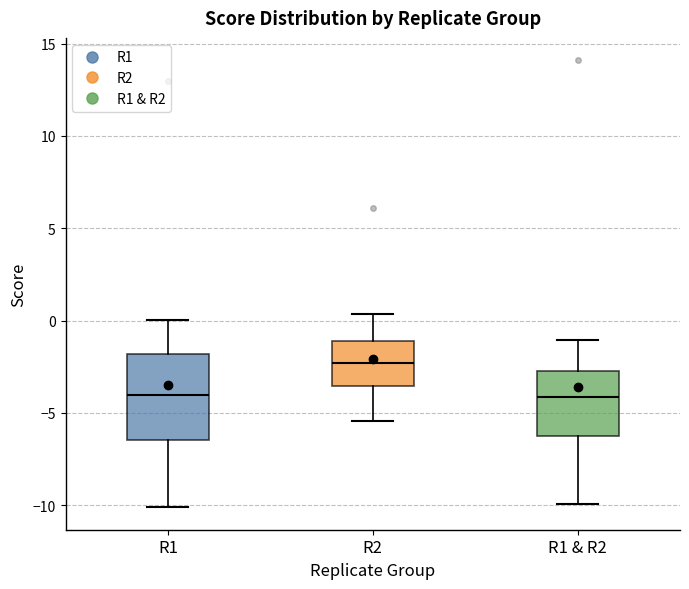

Reading left to right, read every box against the y-axis: the position of its median line, the range the box covers, and the ends of its whiskers. The values are not printed on the chart, so give them approximately, as read against the axis.

R1: median -4.0, box -6.5 to -2.0, whiskers -10.0 to 0.0
R2: median -2.5, box -3.5 to -1.0, whiskers -5.5 to 0.5
R1 & R2: median -4.0, box -6.0 to -2.5, whiskers -10.0 to -1.0